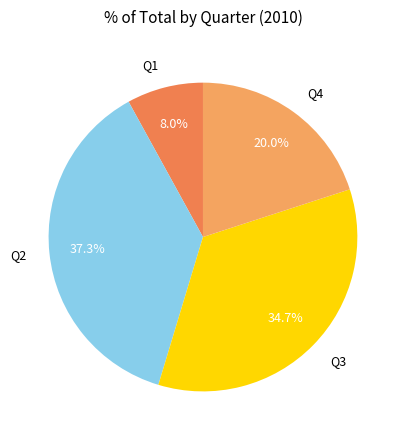

Combined, what portion of the pie is Q3 and Q4?

54.7%